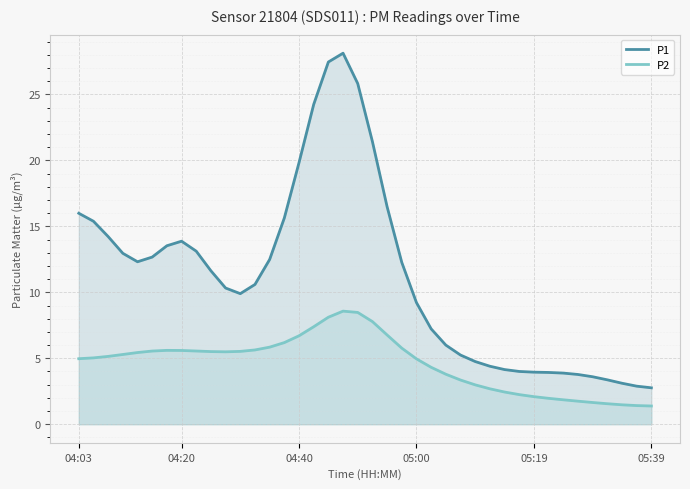

What is the minimum value shown in the chart?

1.4